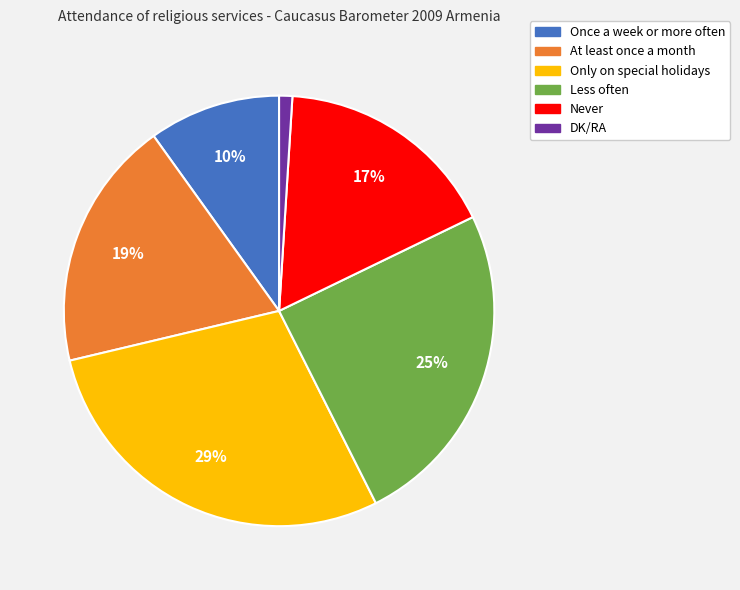

To the nearest percent, what portion does Once a week or more often represent?

10%